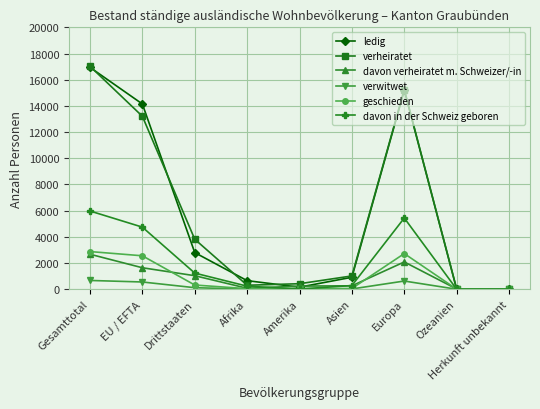

How many lines are shown in the chart?

6